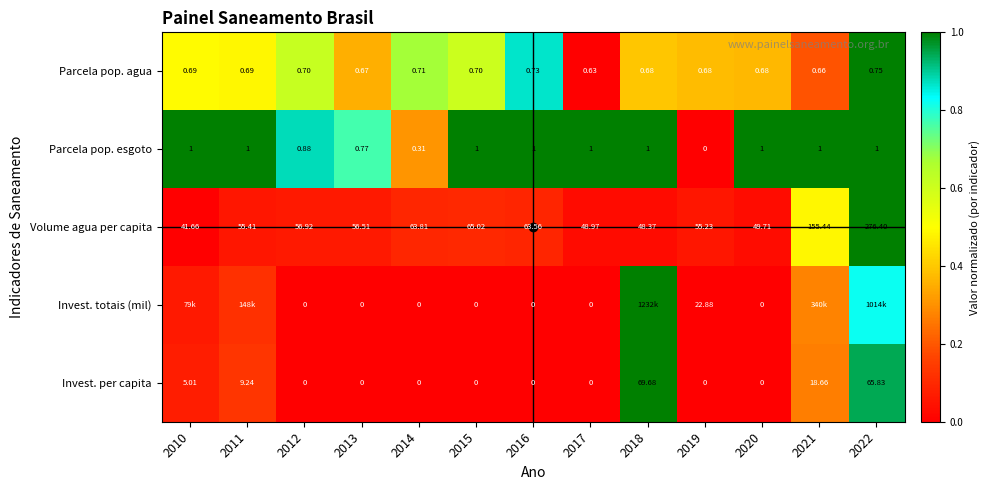

What is the sum of the Parcela pop. esgoto values at 2011 and 2018?

2.0